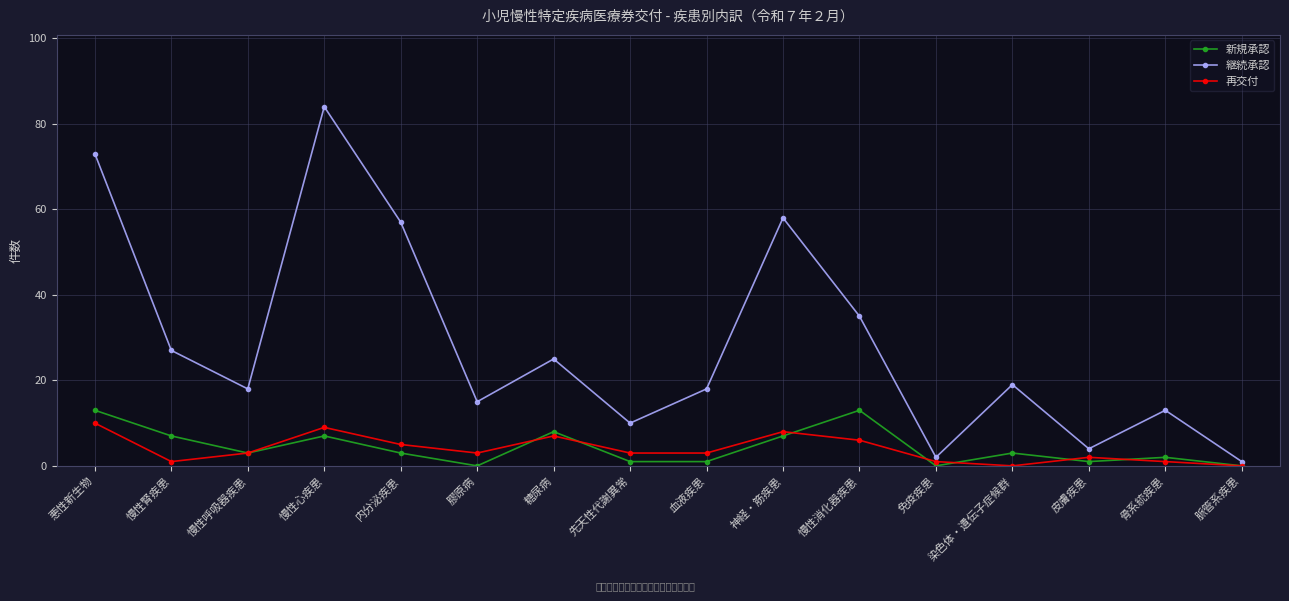

How many lines are shown in the chart?

3